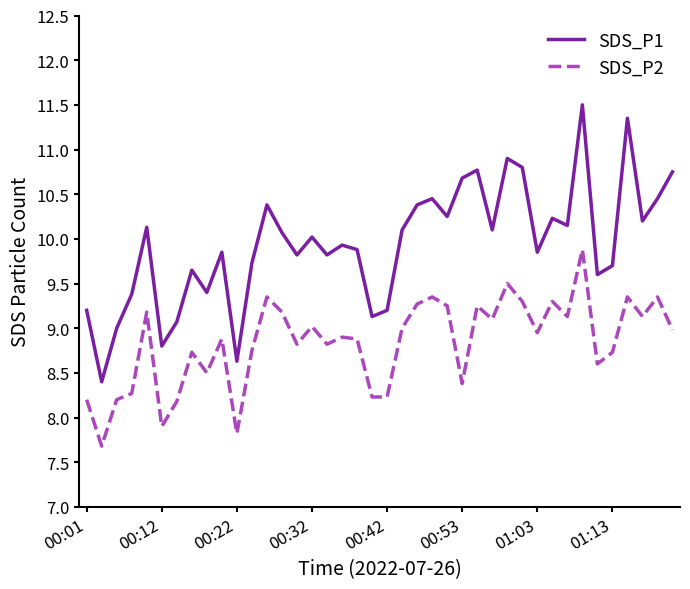

Is this an area chart (filled region under the line)?

No